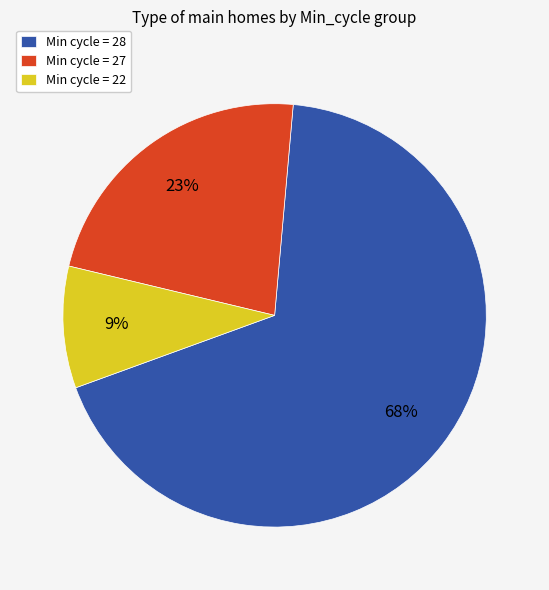

To the nearest percent, what portion does Min cycle = 27 represent?

23%